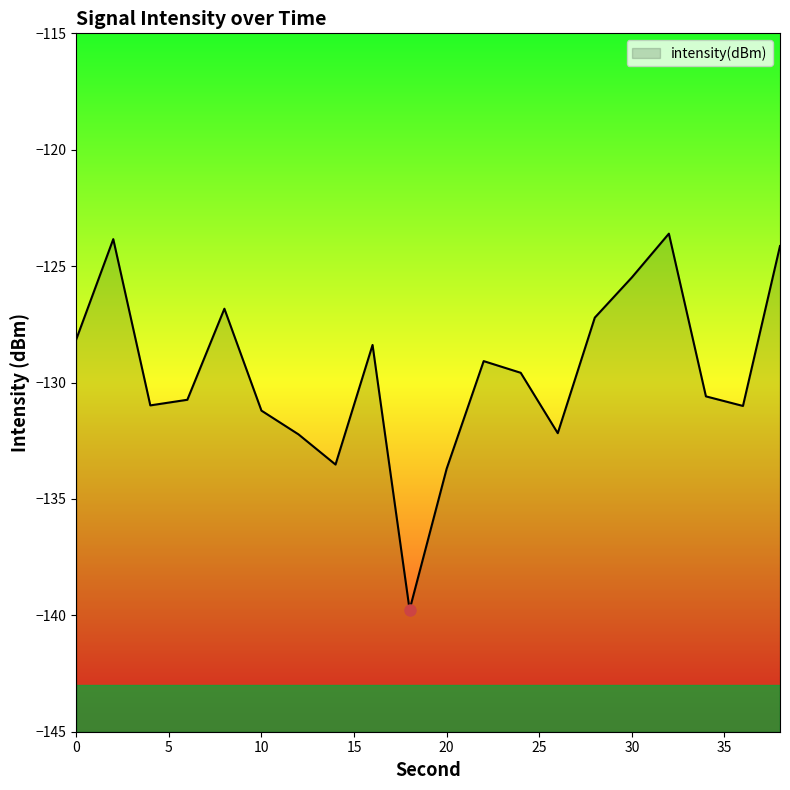

How many data points are above -129?

8